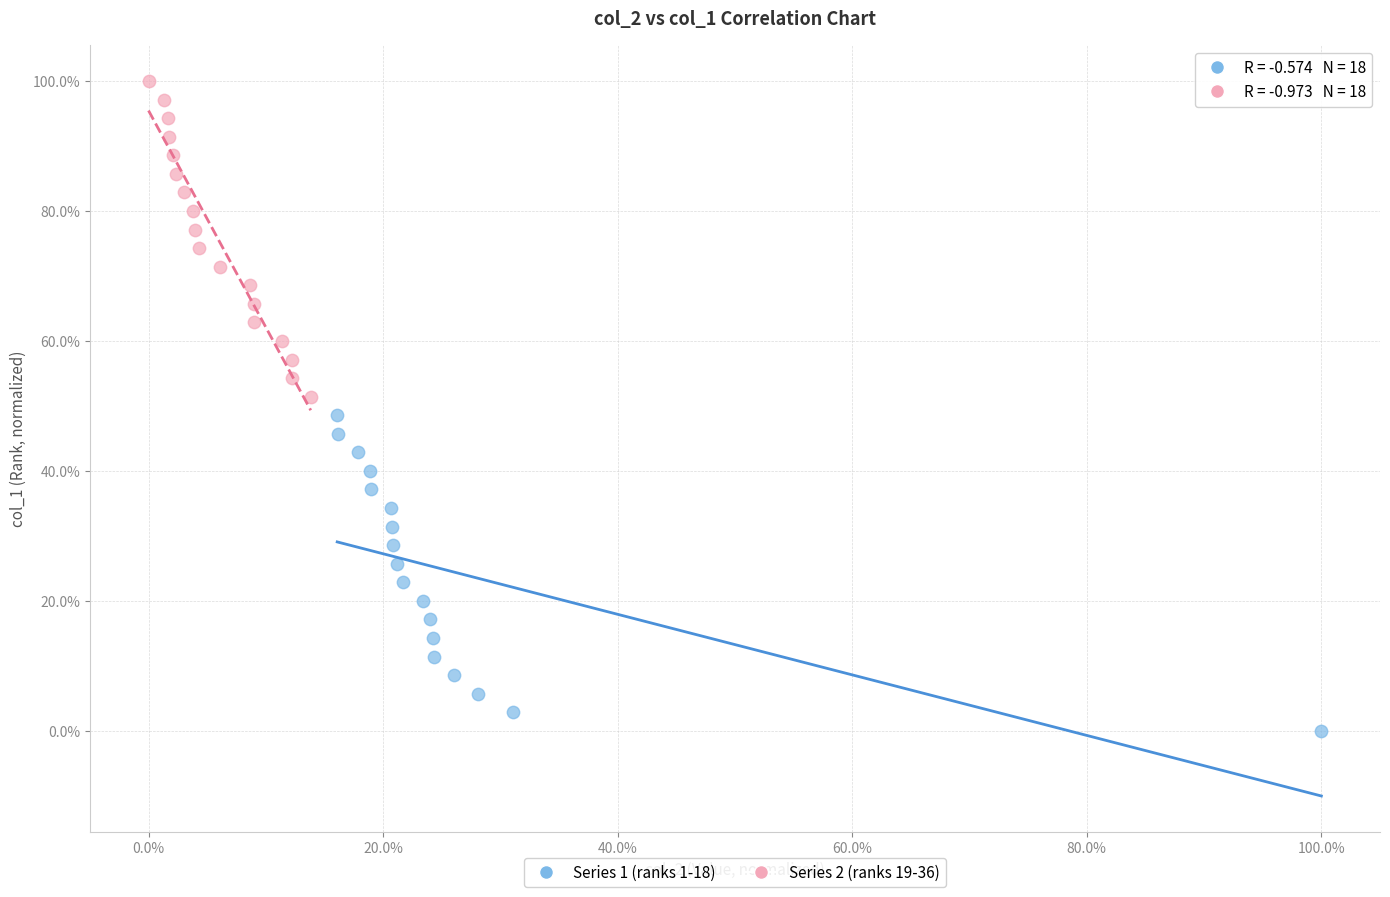

Which series contains the lowest Y value?

Series 1 (ranks 1-18)